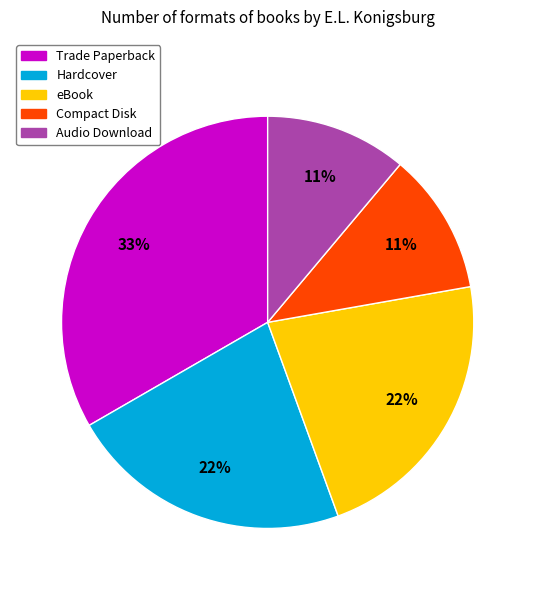

Is Compact Disk the majority of the pie?

No